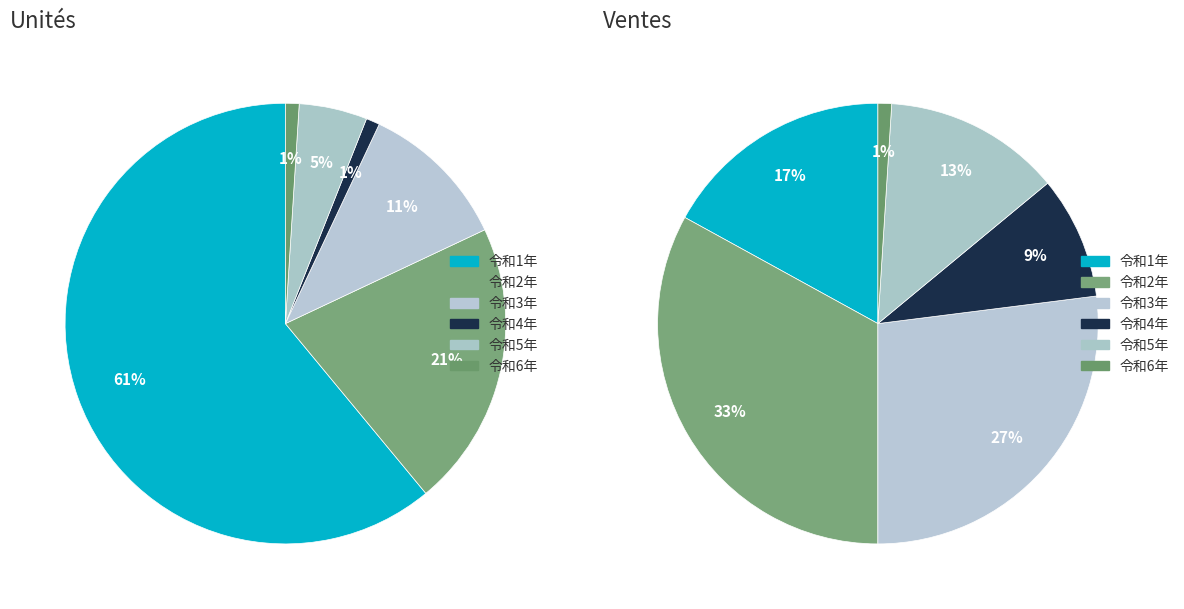

To the nearest percent, what is the combined percentage of 4 and 3?

12%